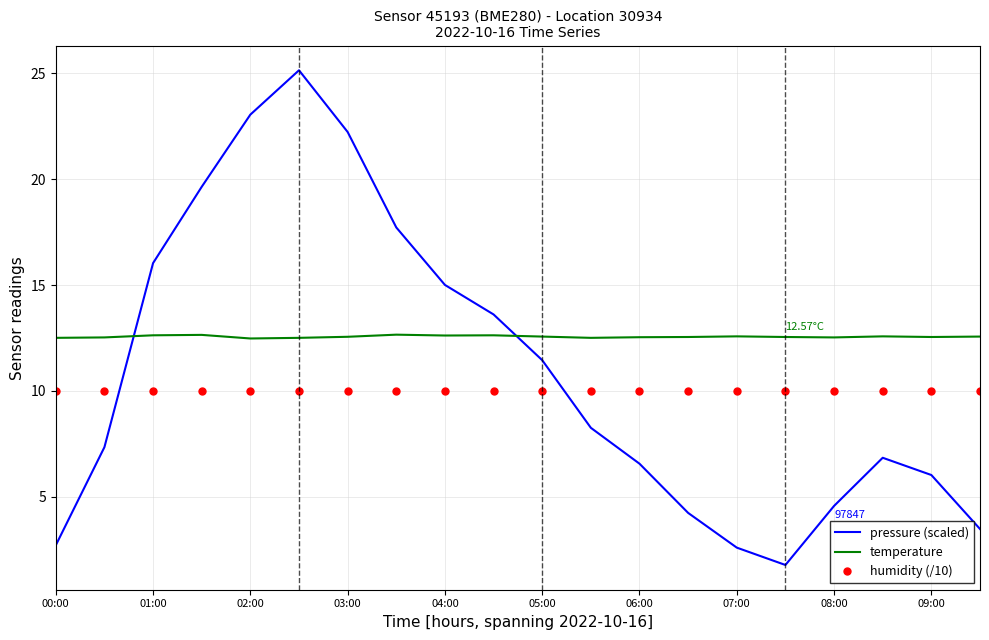

In temperature, how many points are higher than both neighbors (excluding endpoints)?

5